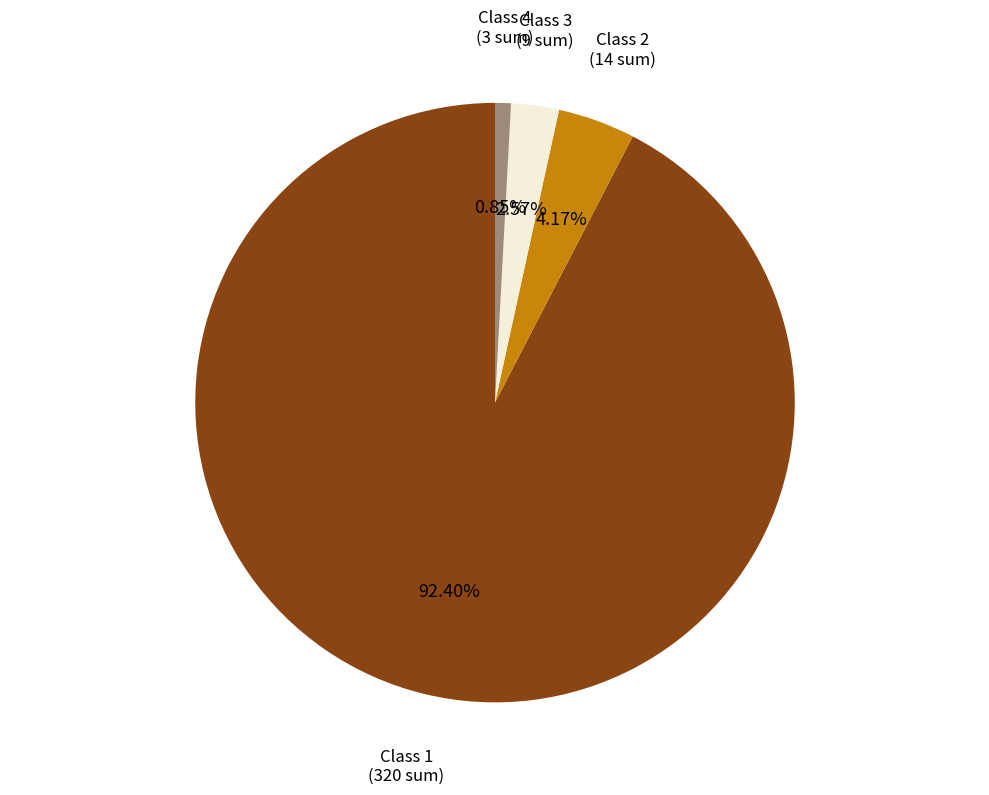

Is there any slice that represents more than half of the pie?

Yes